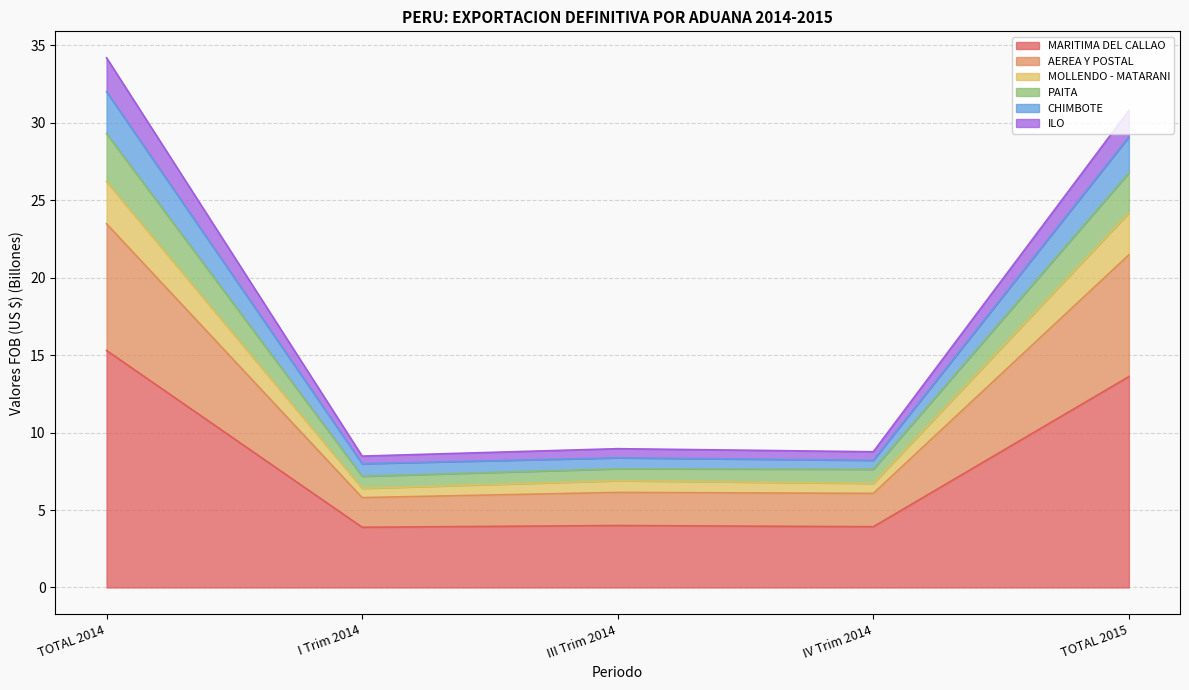

How many interior local valleys does the MOLLENDO - MATARANI series have?

2